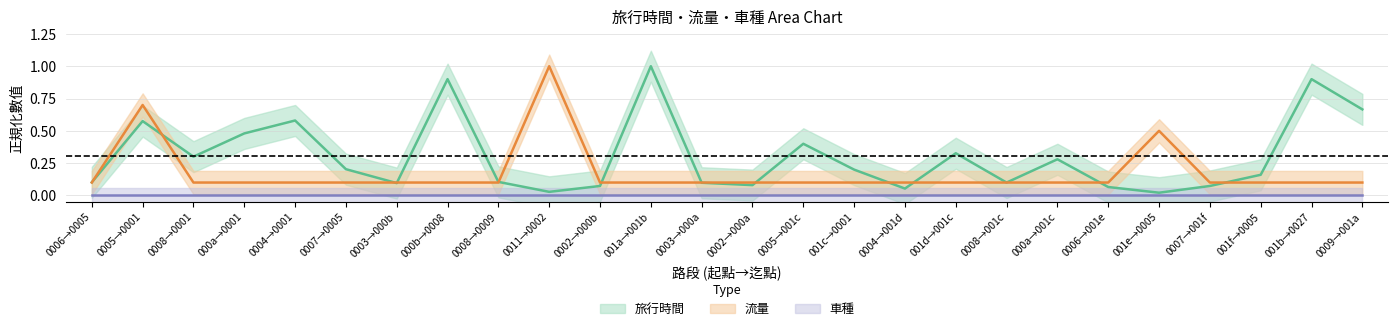

Is it true that 流量 equals 0.1 at 0002→000a?

True